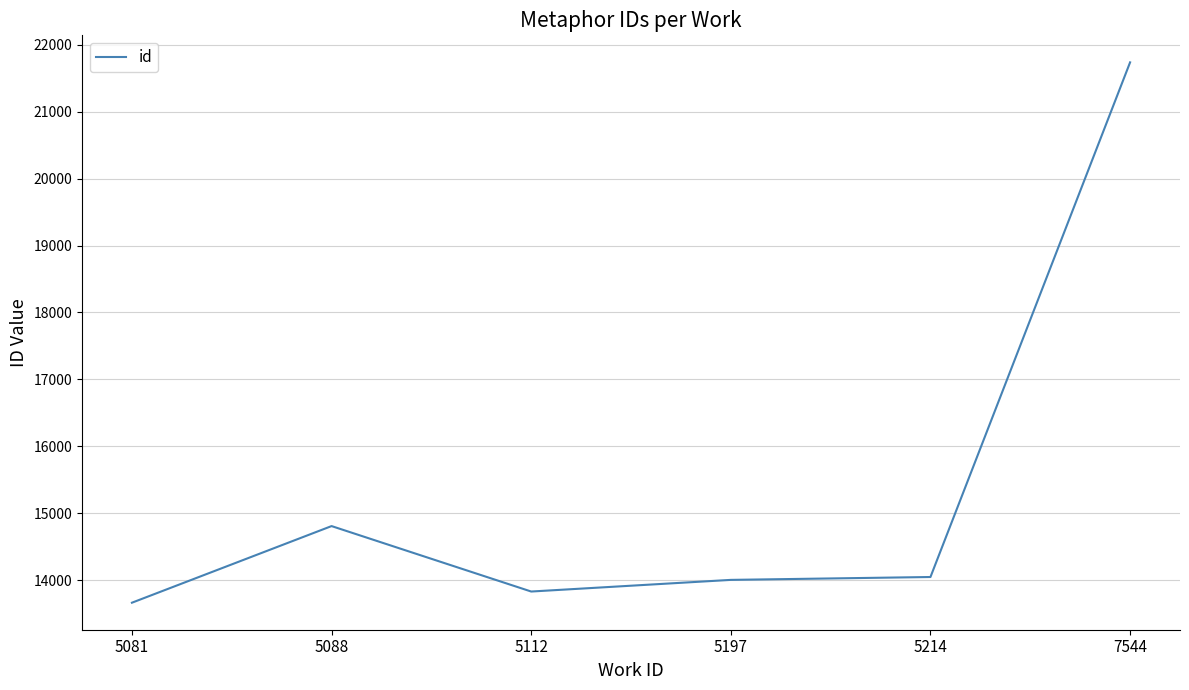

Where does the data first go above 14046?

5088